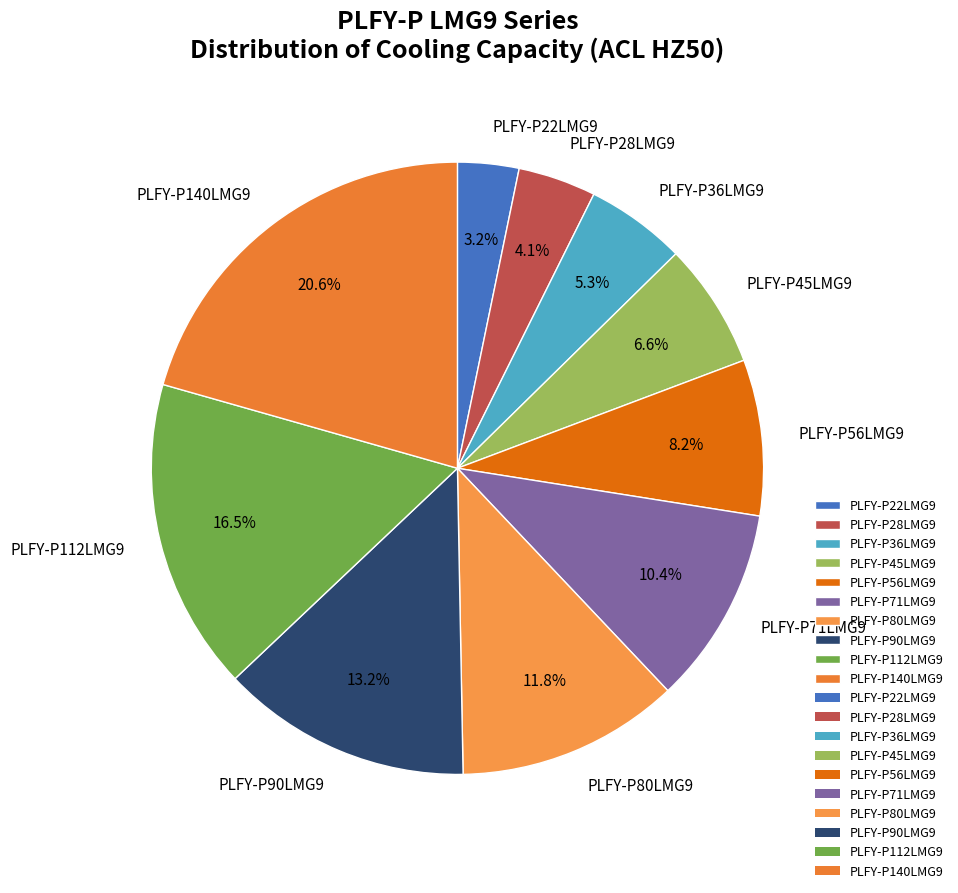

Does any single category account for the majority?

No